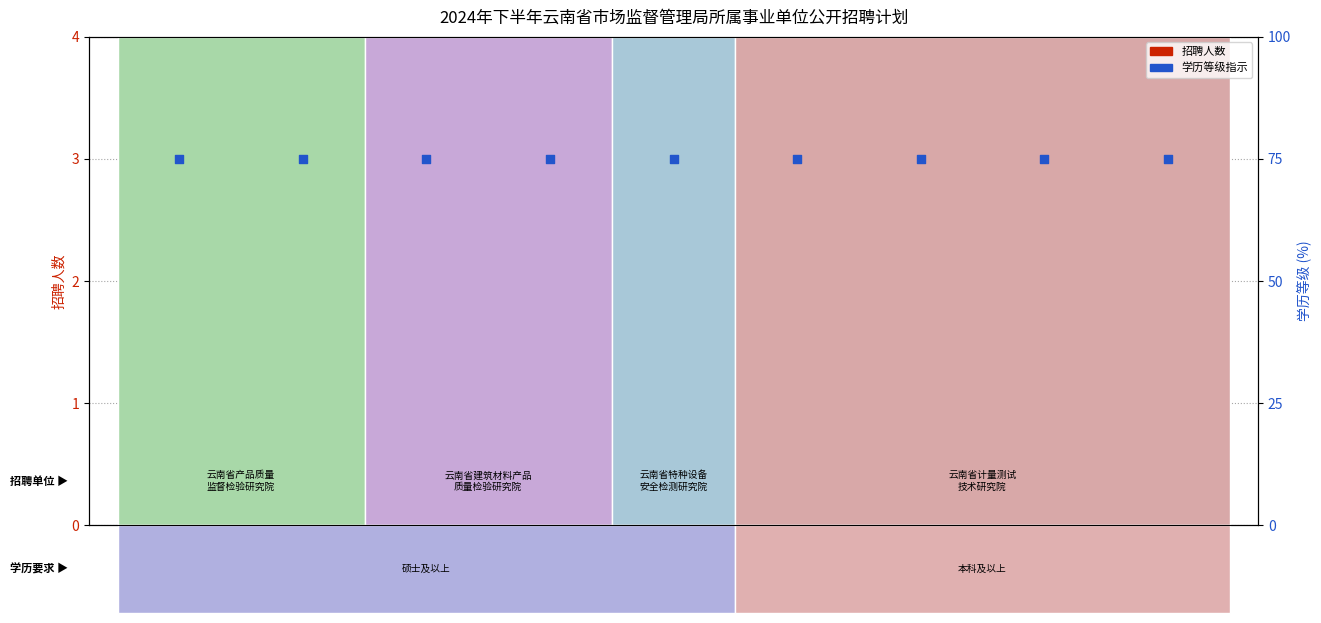

At how many categories does at least one series exceed 15?

9